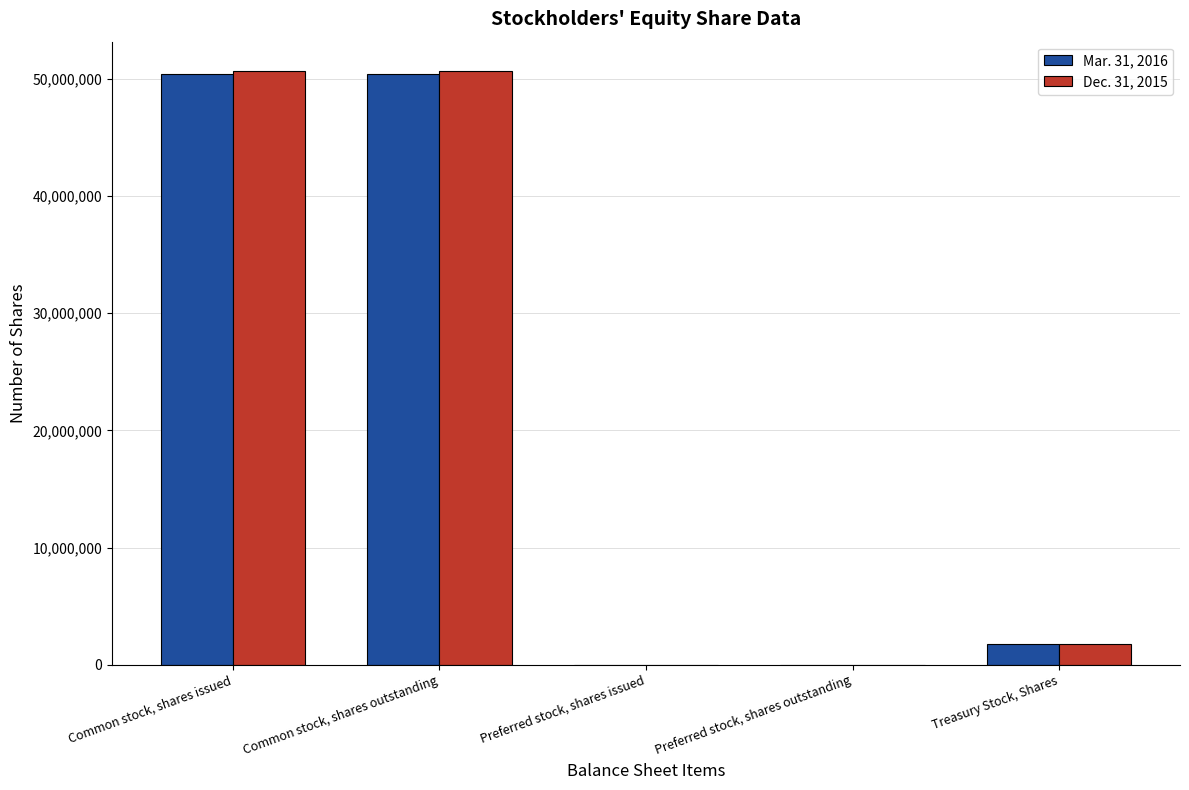

What is the maximum value shown in the chart?

50651239